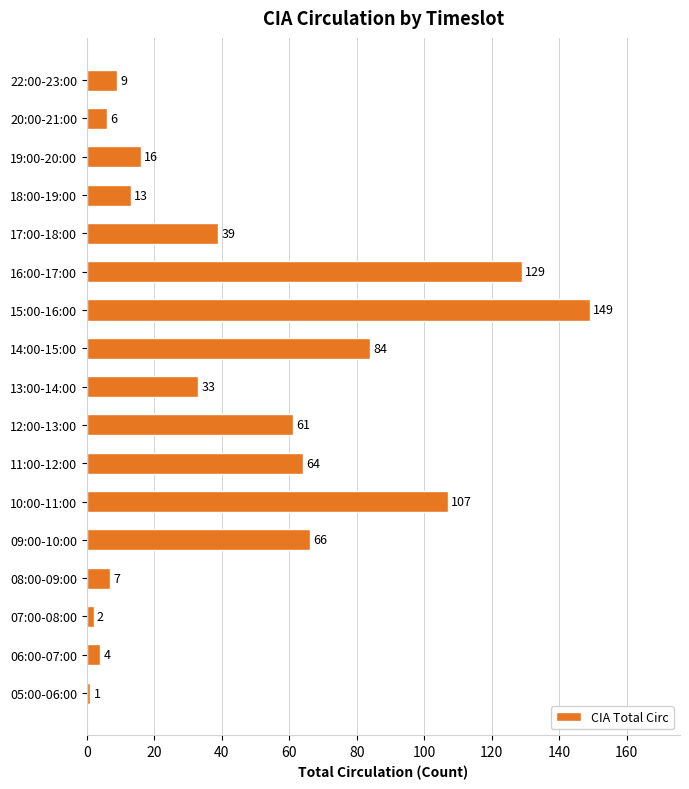

The value at 16:00-17:00 is 129. True or false?

True